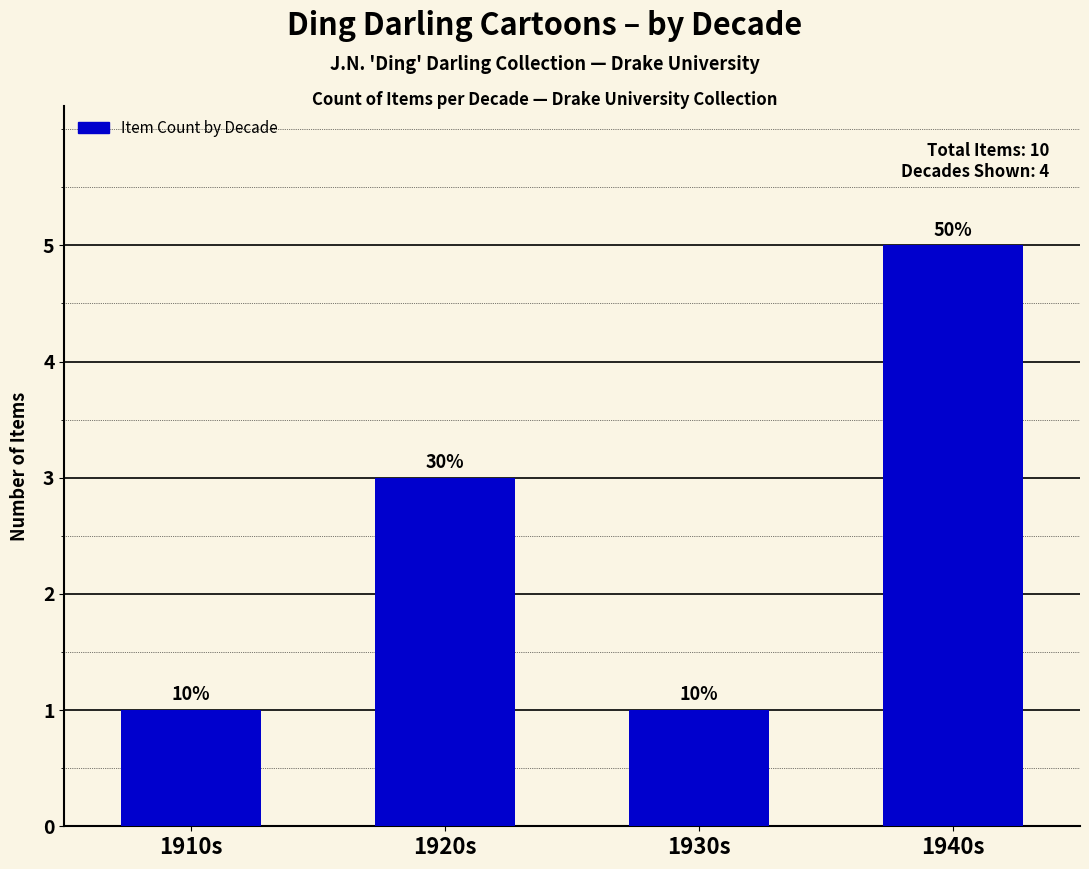

How many bars are there in total?

4